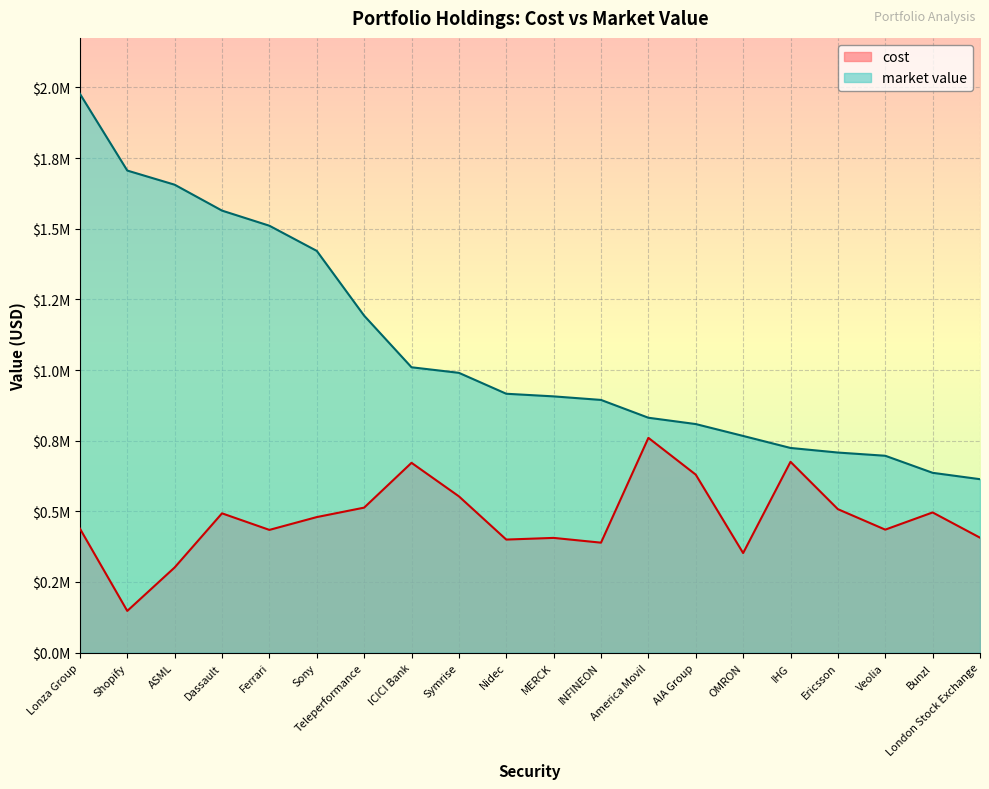

True or false: cost has more than 1 points higher than both neighbors.

True